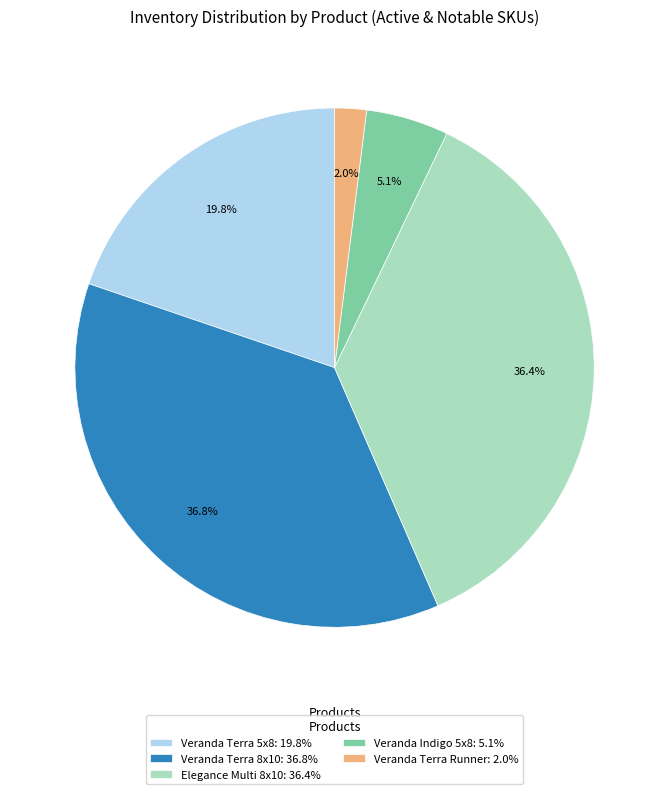

What portion of the pie excludes Veranda Terra Runner: 2.0%?

98.0%